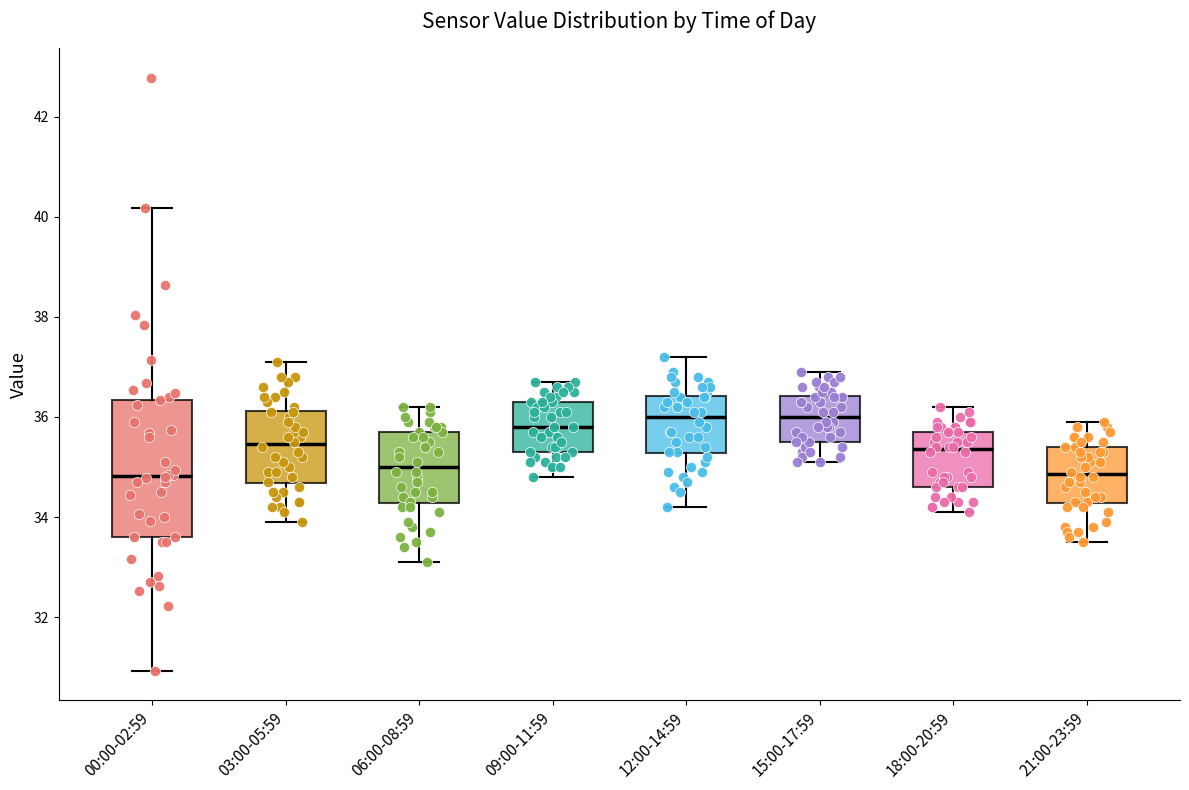

Comparing the boxes themselves (not the whiskers), which one is the tallest?

00:00-02:59